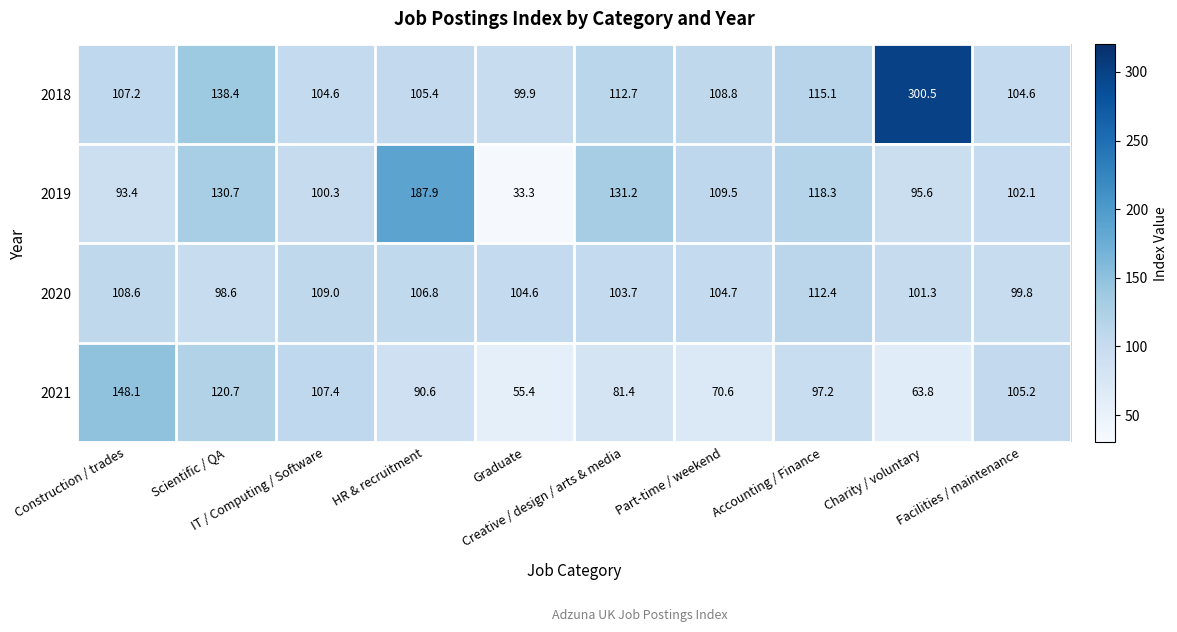

Which series has the widest spread of values?

2018